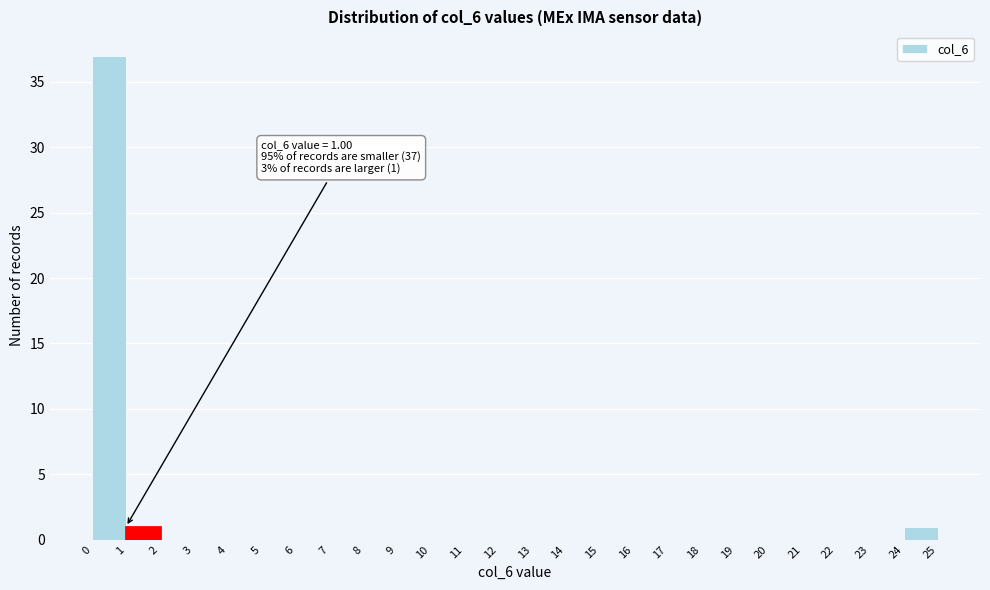

Which range on the x-axis has the tallest bar?

0 to 1